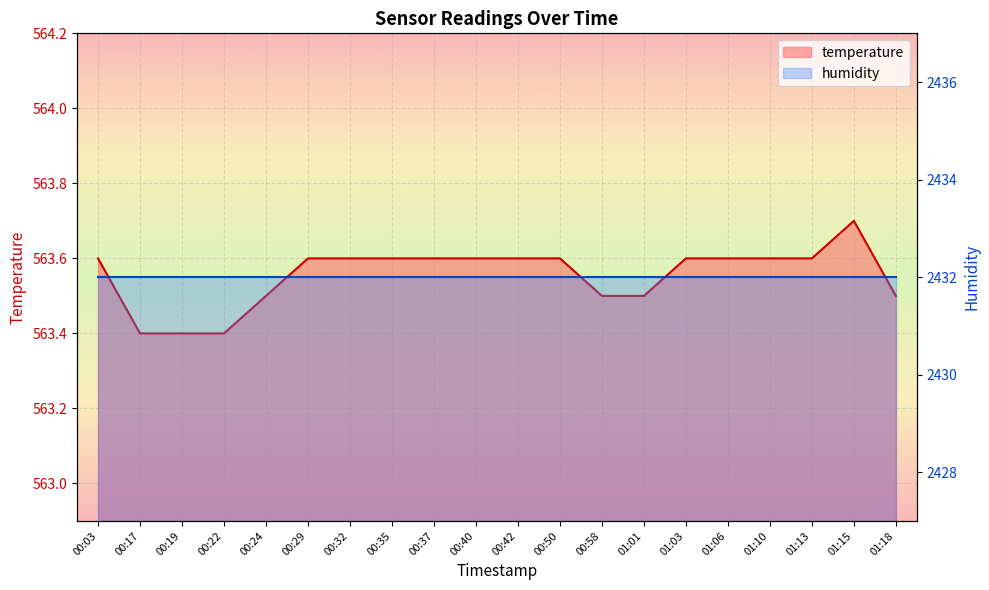

What is the difference between the second highest and minimum values?

0.2